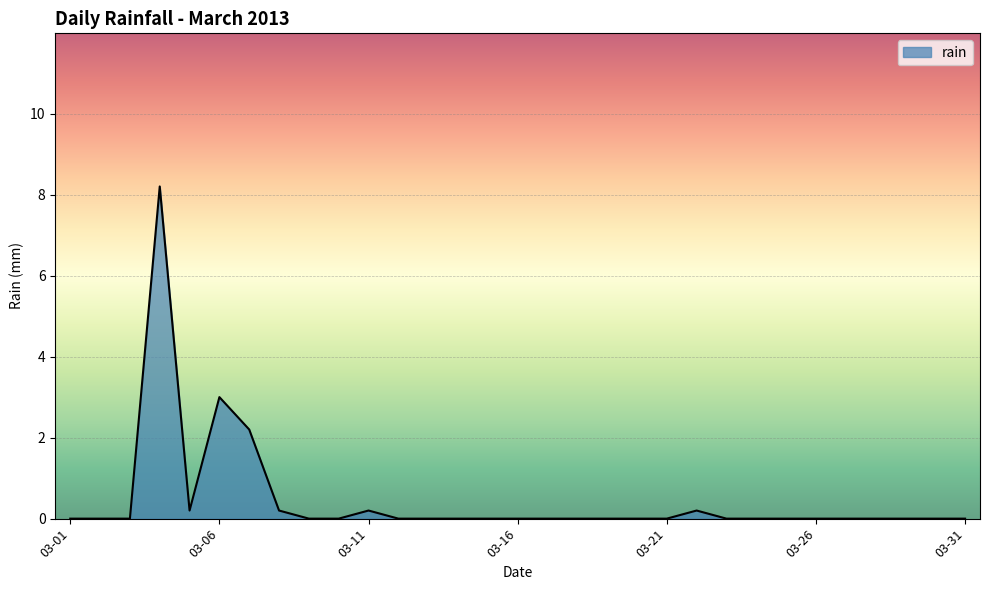

What is the greatest value displayed?

8.2